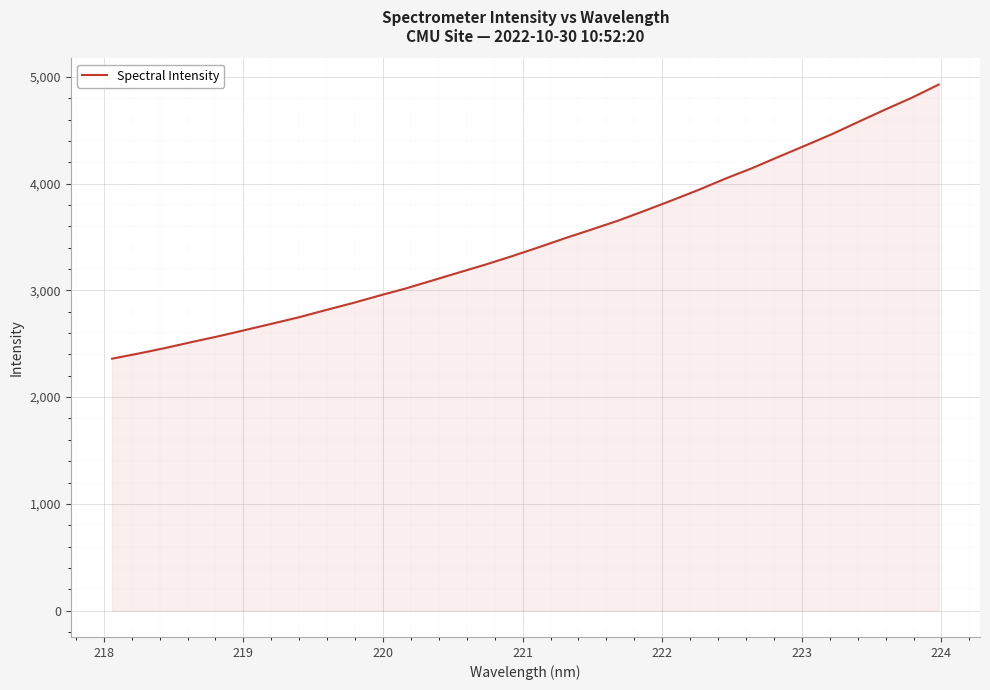

What is the difference between the maximum and minimum values?

2567.1